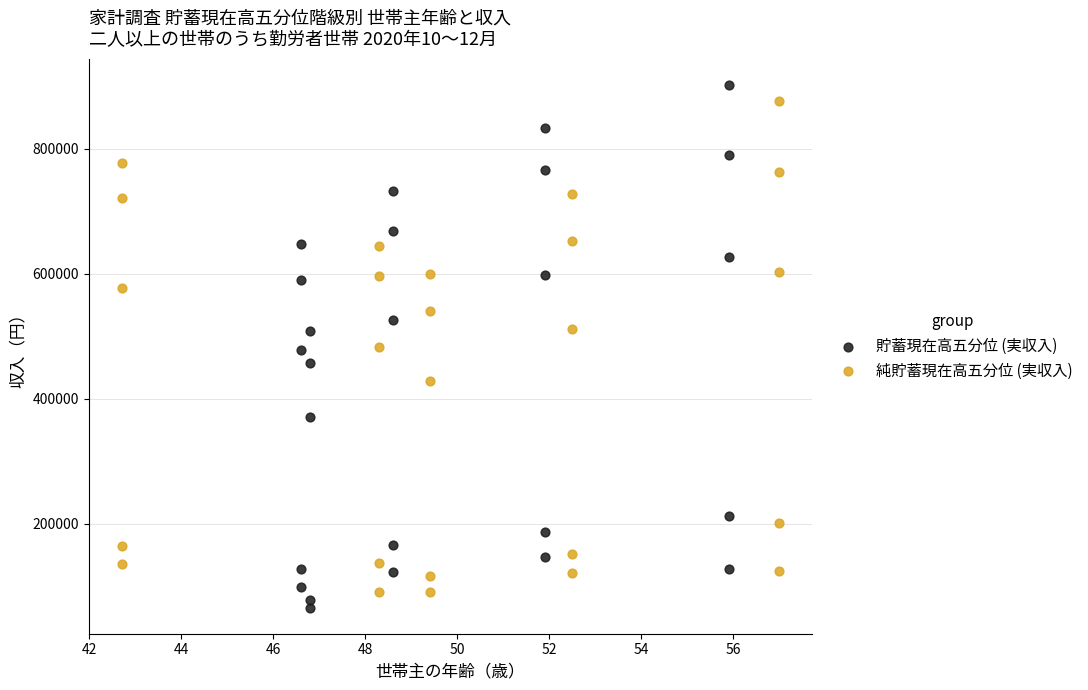

Which series has the widest spread of Y values?

貯蓄現在高五分位 (実収入)